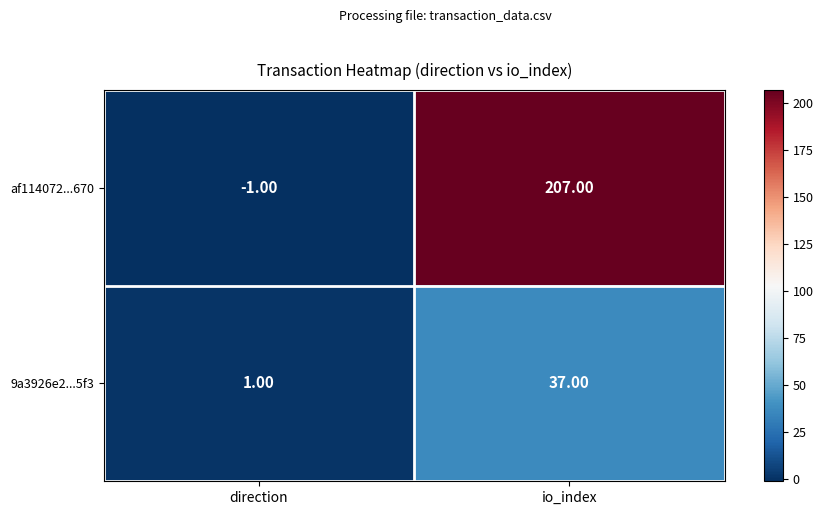

At how many categories does at least one series exceed 54?

1